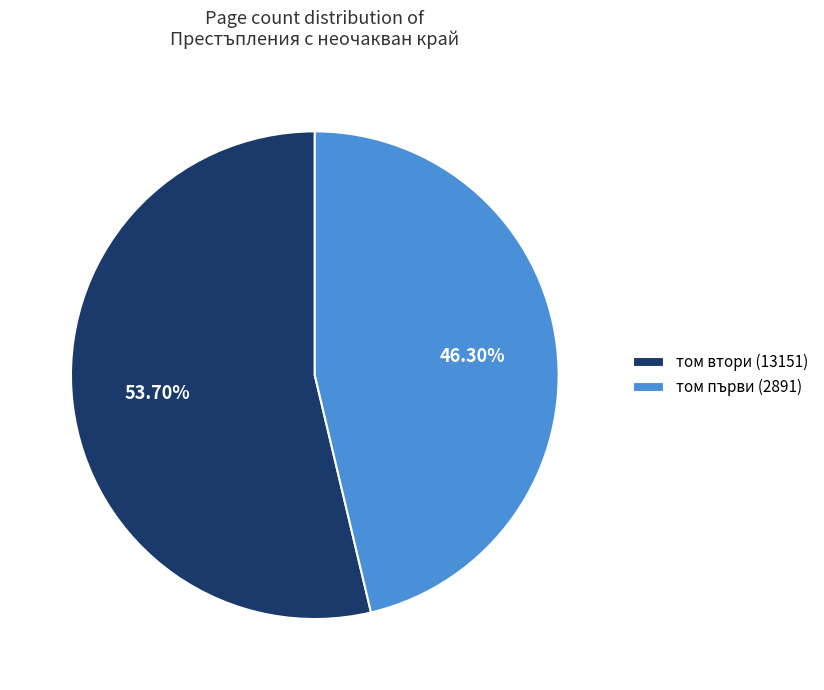

Rank the categories by value from lowest to highest.

том първи (2891), том втори (13151)